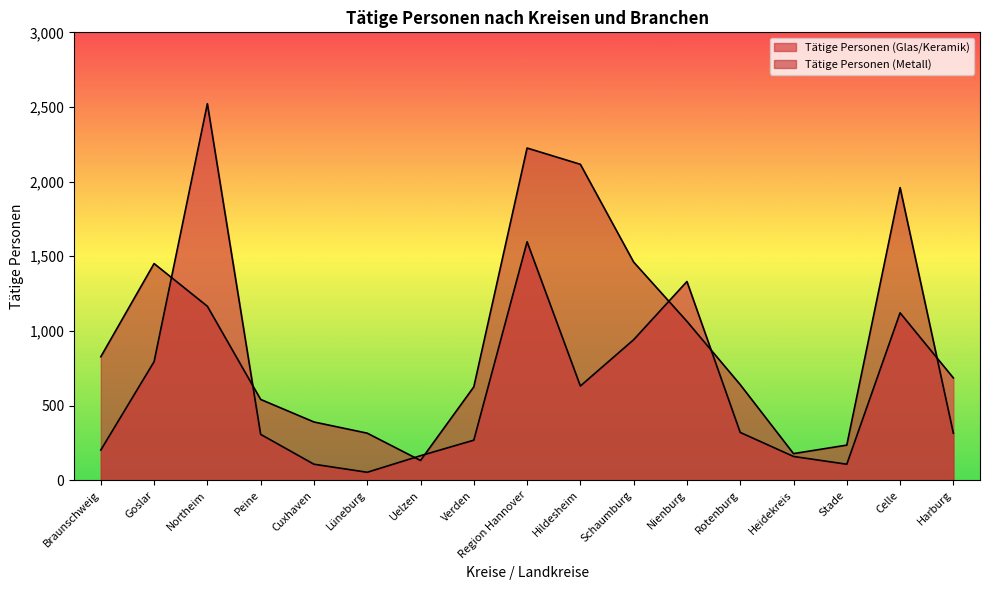

Does the chart display data point markers on the line(s)?

No